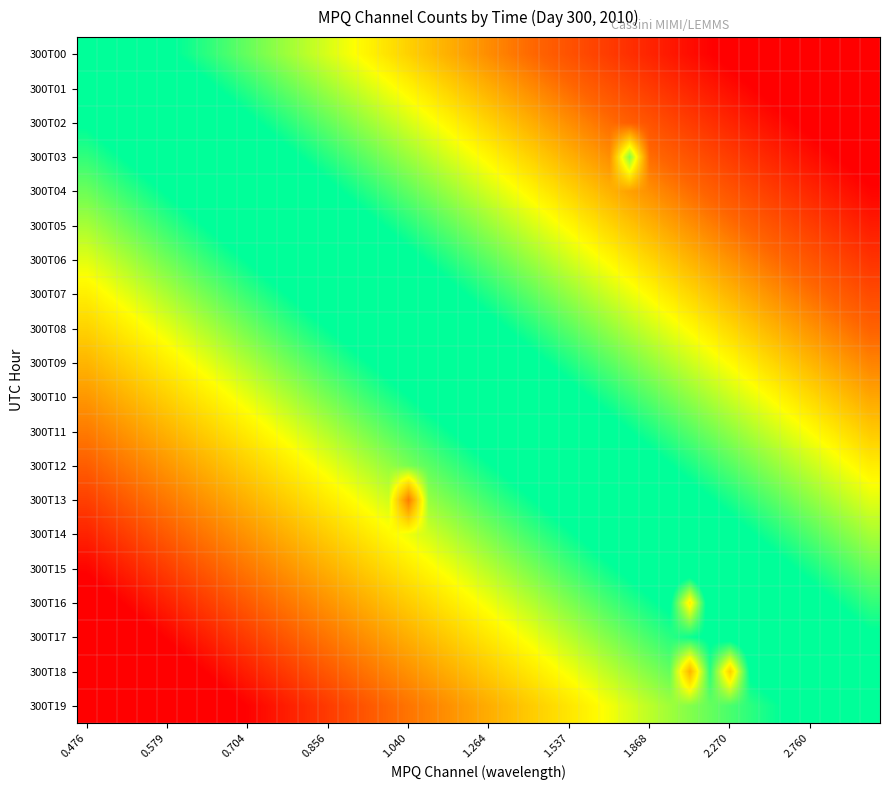

Reading left to right, extract all data points from this chart.

300T00: 0.0	-0.0	-0.1	-0.1	-0.1	-0.1	-0.2	-0.2	-0.2	-0.2	-0.3	-0.3	-0.3	-0.3	-0.4	-0.4	-0.4	-0.4	-0.5	-0.5	-0.5	-0.5	-0.6	-0.6	-0.6	-0.6	-0.7	-0.7	-0.7	-0.7	-0.8	-0.8	-0.8	-0.8	-0.9	-0.9	-0.9	-0.9	-1.0	-1.0
300T01: 0.1	0.0	0.0	-0.0	-0.0	-0.1	-0.1	-0.1	-0.2	-0.2	-0.2	-0.2	-0.3	-0.3	-0.3	-0.3	-0.4	-0.4	-0.4	-0.4	-0.5	-0.5	-0.5	-0.5	-0.6	-0.6	-0.6	-0.6	-0.7	-0.7	-0.7	-0.7	-0.8	-0.8	-0.8	-0.8	-0.9	-0.9	-0.9	-0.9
300T02: 0.1	0.1	0.1	0.0	0.0	-0.0	-0.0	-0.1	-0.1	-0.1	-0.2	-0.2	-0.2	-0.2	-0.3	-0.3	-0.3	-0.3	-0.4	-0.4	-0.4	-0.4	-0.5	-0.5	-0.5	-0.5	-0.6	-0.6	-0.6	-0.6	-0.7	-0.7	-0.7	-0.7	-0.8	-0.8	-0.8	-0.8	-0.9	-0.9
300T03: 0.2	0.1	0.1	0.1	0.1	0.0	0.0	-0.0	-0.0	-0.1	-0.1	-0.1	-0.1	-0.2	-0.2	-0.2	-0.3	-0.3	-0.3	-0.3	-0.4	-0.4	-0.4	-0.4	-0.5	-0.5	-0.5	-0.2	-0.6	-0.6	-0.6	-0.6	-0.7	-0.7	-0.7	-0.7	-0.8	-0.8	-0.8	-0.8
300T04: 0.2	0.2	0.2	0.1	0.1	0.1	0.1	0.0	0.0	-0.0	-0.0	-0.1	-0.1	-0.1	-0.1	-0.2	-0.2	-0.2	-0.3	-0.3	-0.3	-0.3	-0.4	-0.4	-0.4	-0.4	-0.5	-0.5	-0.5	-0.5	-0.6	-0.6	-0.6	-0.6	-0.7	-0.7	-0.7	-0.7	-0.8	-0.8
300T05: 0.3	0.2	0.2	0.2	0.2	0.1	0.1	0.1	0.1	0.0	0.0	-0.0	-0.0	-0.1	-0.1	-0.1	-0.1	-0.2	-0.2	-0.2	-0.2	-0.3	-0.3	-0.3	-0.4	-0.4	-0.4	-0.4	-0.5	-0.5	-0.5	-0.5	-0.6	-0.6	-0.6	-0.6	-0.7	-0.7	-0.7	-0.7
300T06: 0.3	0.3	0.3	0.2	0.2	0.2	0.2	0.1	0.1	0.1	0.1	0.0	0.0	-0.0	-0.0	-0.1	-0.1	-0.1	-0.1	-0.2	-0.2	-0.2	-0.2	-0.3	-0.3	-0.3	-0.4	-0.4	-0.4	-0.4	-0.5	-0.5	-0.5	-0.5	-0.6	-0.6	-0.6	-0.6	-0.7	-0.7
300T07: 0.4	0.3	0.3	0.3	0.3	0.2	0.2	0.2	0.2	0.1	0.1	0.1	0.1	0.0	0.0	-0.0	-0.0	-0.1	-0.1	-0.1	-0.1	-0.2	-0.2	-0.2	-0.2	-0.3	-0.3	-0.3	-0.3	-0.4	-0.4	-0.4	-0.5	-0.5	-0.5	-0.5	-0.6	-0.6	-0.6	-0.6
300T08: 0.4	0.4	0.4	0.3	0.3	0.3	0.3	0.2	0.2	0.2	0.2	0.1	0.1	0.1	0.1	0.0	0.0	-0.0	-0.0	-0.1	-0.1	-0.1	-0.1	-0.2	-0.2	-0.2	-0.2	-0.3	-0.3	-0.3	-0.3	-0.4	-0.4	-0.4	-0.5	-0.5	-0.5	-0.5	-0.6	-0.6
300T09: 0.5	0.4	0.4	0.4	0.4	0.3	0.3	0.3	0.3	0.2	0.2	0.2	0.2	0.1	0.1	0.1	0.1	0.0	0.0	-0.0	-0.0	-0.1	-0.1	-0.1	-0.1	-0.2	-0.2	-0.2	-0.2	-0.3	-0.3	-0.3	-0.3	-0.4	-0.4	-0.4	-0.4	-0.5	-0.5	-0.5
300T10: 0.5	0.5	0.5	0.4	0.4	0.4	0.4	0.3	0.3	0.3	0.3	0.2	0.2	0.2	0.2	0.1	0.1	0.1	0.1	0.0	0.0	-0.0	-0.0	-0.1	-0.1	-0.1	-0.1	-0.2	-0.2	-0.2	-0.2	-0.3	-0.3	-0.3	-0.3	-0.4	-0.4	-0.4	-0.4	-0.5
300T11: 0.6	0.6	0.5	0.5	0.5	0.5	0.4	0.4	0.4	0.3	0.3	0.3	0.3	0.2	0.2	0.2	0.2	0.1	0.1	0.1	0.1	0.0	0.0	-0.0	-0.0	-0.1	-0.1	-0.1	-0.1	-0.2	-0.2	-0.2	-0.2	-0.3	-0.3	-0.3	-0.3	-0.4	-0.4	-0.4
300T12: 0.6	0.6	0.6	0.6	0.5	0.5	0.5	0.5	0.4	0.4	0.4	0.3	0.3	0.3	0.3	0.2	0.2	0.2	0.2	0.1	0.1	0.1	0.1	0.0	0.0	-0.0	-0.0	-0.1	-0.1	-0.1	-0.1	-0.2	-0.2	-0.2	-0.2	-0.3	-0.3	-0.3	-0.3	-0.4
300T13: 0.7	0.7	0.6	0.6	0.6	0.6	0.5	0.5	0.5	0.5	0.4	0.4	0.4	0.4	0.3	0.3	0.6	0.2	0.2	0.2	0.2	0.1	0.1	0.1	0.1	0.0	0.0	-0.0	-0.0	-0.1	-0.1	-0.1	-0.1	-0.2	-0.2	-0.2	-0.2	-0.3	-0.3	-0.3
300T14: 0.7	0.7	0.7	0.7	0.6	0.6	0.6	0.6	0.5	0.5	0.5	0.5	0.4	0.4	0.4	0.4	0.3	0.3	0.3	0.2	0.2	0.2	0.2	0.1	0.1	0.1	0.1	0.0	0.0	-0.0	-0.0	-0.1	-0.1	-0.1	-0.1	-0.2	-0.2	-0.2	-0.2	-0.3
300T15: 0.8	0.8	0.7	0.7	0.7	0.7	0.6	0.6	0.6	0.6	0.5	0.5	0.5	0.5	0.4	0.4	0.4	0.4	0.3	0.3	0.3	0.3	0.2	0.2	0.2	0.1	0.1	0.1	0.1	0.0	0.0	-0.0	-0.0	-0.1	-0.1	-0.1	-0.1	-0.2	-0.2	-0.2
300T16: 0.8	0.8	0.8	0.8	0.7	0.7	0.7	0.7	0.6	0.6	0.6	0.6	0.5	0.5	0.5	0.5	0.4	0.4	0.4	0.4	0.3	0.3	0.3	0.3	0.2	0.2	0.2	0.1	0.1	0.1	0.4	0.0	0.0	-0.0	-0.0	-0.1	-0.1	-0.1	-0.1	-0.2
300T17: 0.9	0.9	0.8	0.8	0.8	0.8	0.7	0.7	0.7	0.7	0.6	0.6	0.6	0.6	0.5	0.5	0.5	0.5	0.4	0.4	0.4	0.4	0.3	0.3	0.3	0.3	0.2	0.2	0.2	0.2	0.1	0.1	0.1	0.0	0.0	-0.0	-0.0	-0.1	-0.1	-0.1
300T18: 0.9	0.9	0.9	0.9	0.8	0.8	0.8	0.8	0.7	0.7	0.7	0.7	0.6	0.6	0.6	0.6	0.5	0.5	0.5	0.5	0.4	0.4	0.4	0.4	0.3	0.3	0.3	0.3	0.2	0.2	0.5	0.2	0.4	0.1	0.1	0.0	0.0	-0.0	-0.0	-0.1
300T19: 1.0	1.0	0.9	0.9	0.9	0.9	0.8	0.8	0.8	0.8	0.7	0.7	0.7	0.7	0.6	0.6	0.6	0.6	0.5	0.5	0.5	0.5	0.4	0.4	0.4	0.4	0.3	0.3	0.3	0.3	0.2	0.2	0.2	0.2	0.1	0.1	0.1	0.1	0.0	0.0